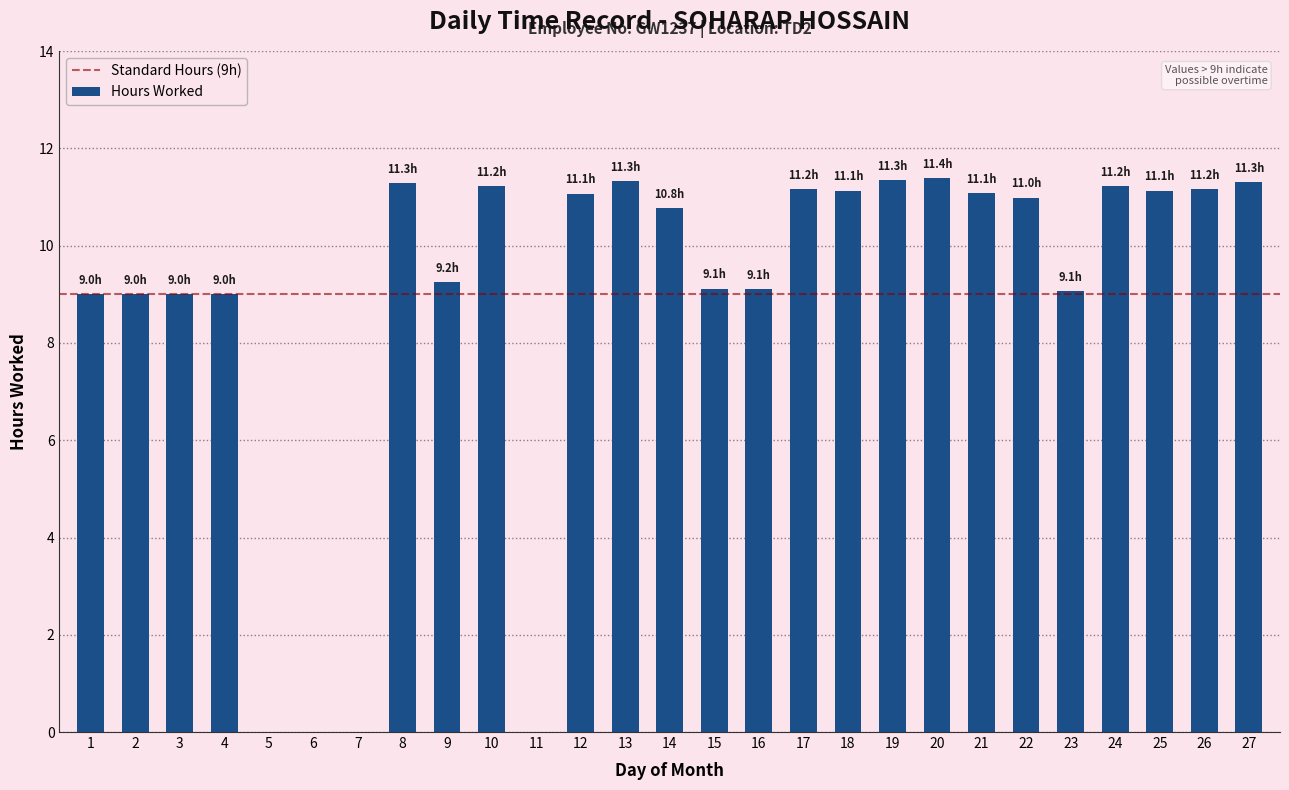

What is the sum of all values?

240.2